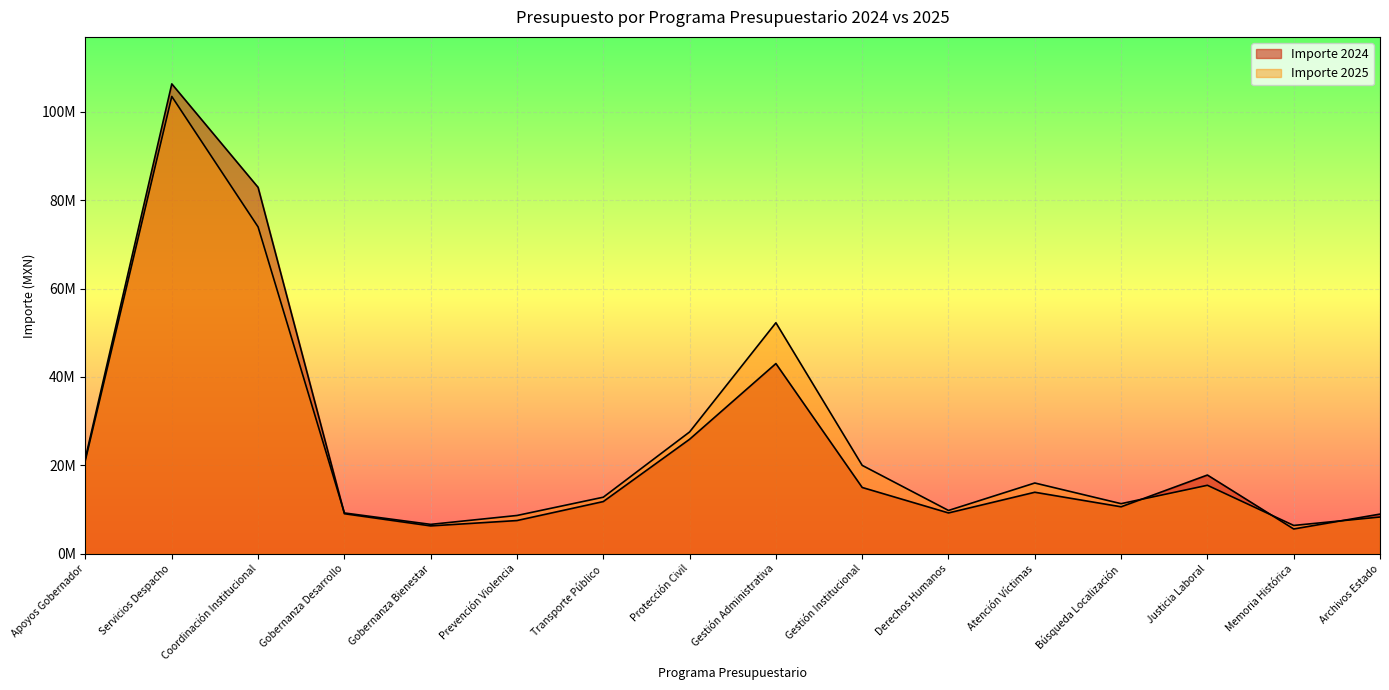

Is it true that Importe 2024 equals 6307747 at Gobernanza Bienestar?

True